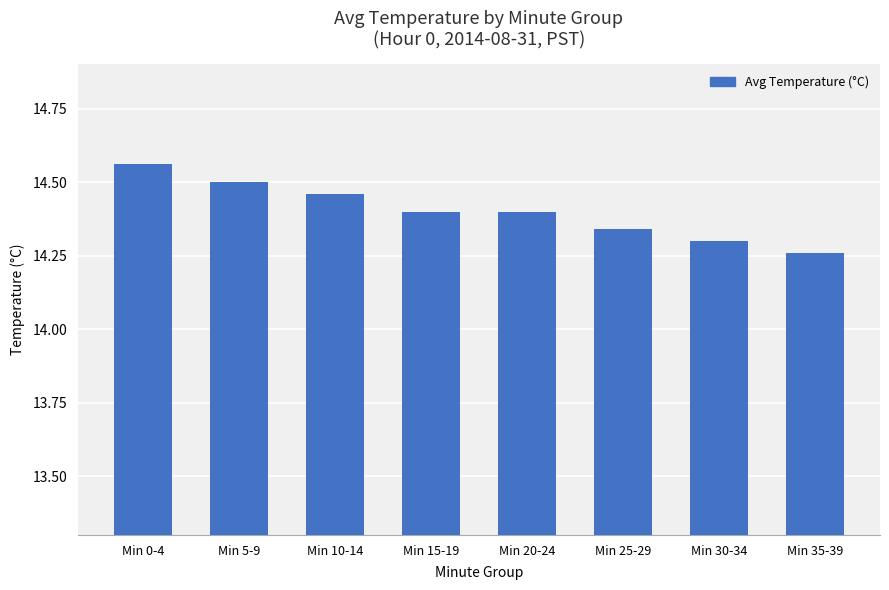

Which label corresponds to the largest value in the chart?

Min 0-4